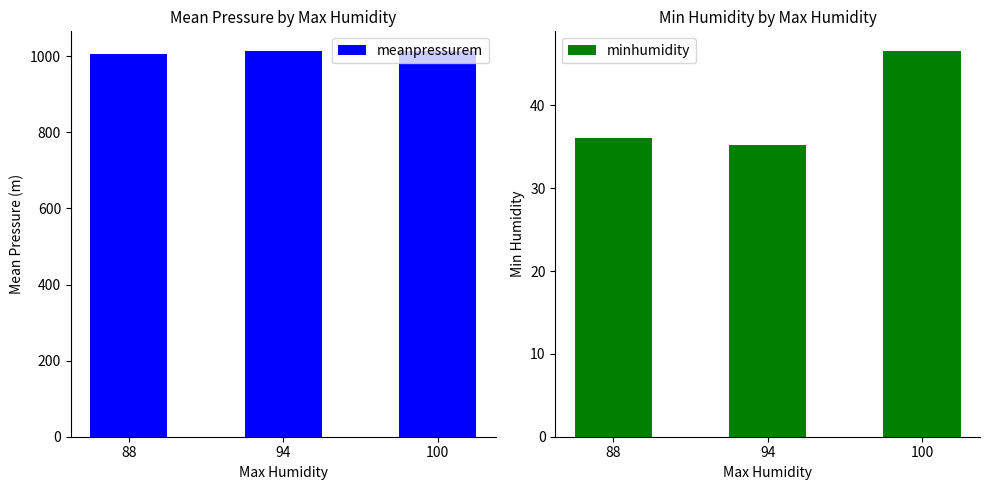

Reading right to left, extract all data points from this chart.

meanpressurem: 100=1014.2	94=1014.9	88=1005.9
minhumidity: 100=46.6	94=35.2	88=36.0